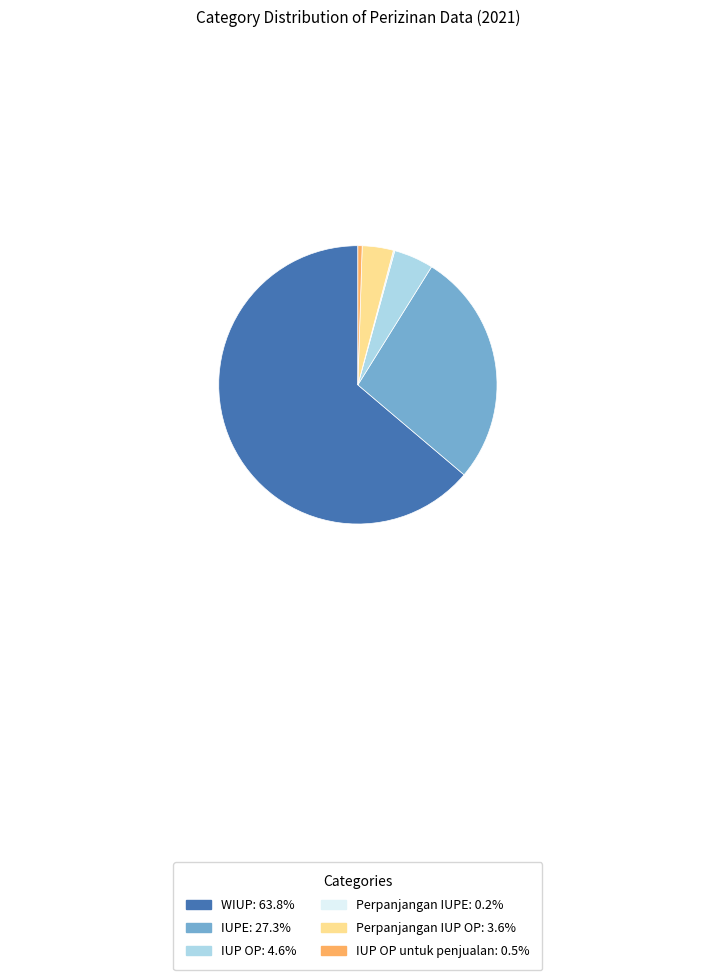

Is there any slice that represents more than half of the pie?

Yes